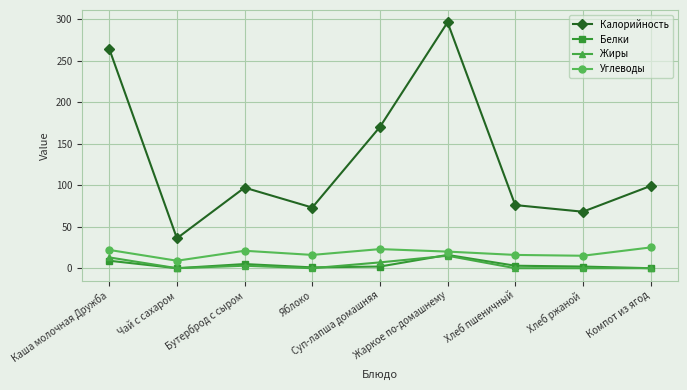

Which series has the widest spread of values?

Калорийность